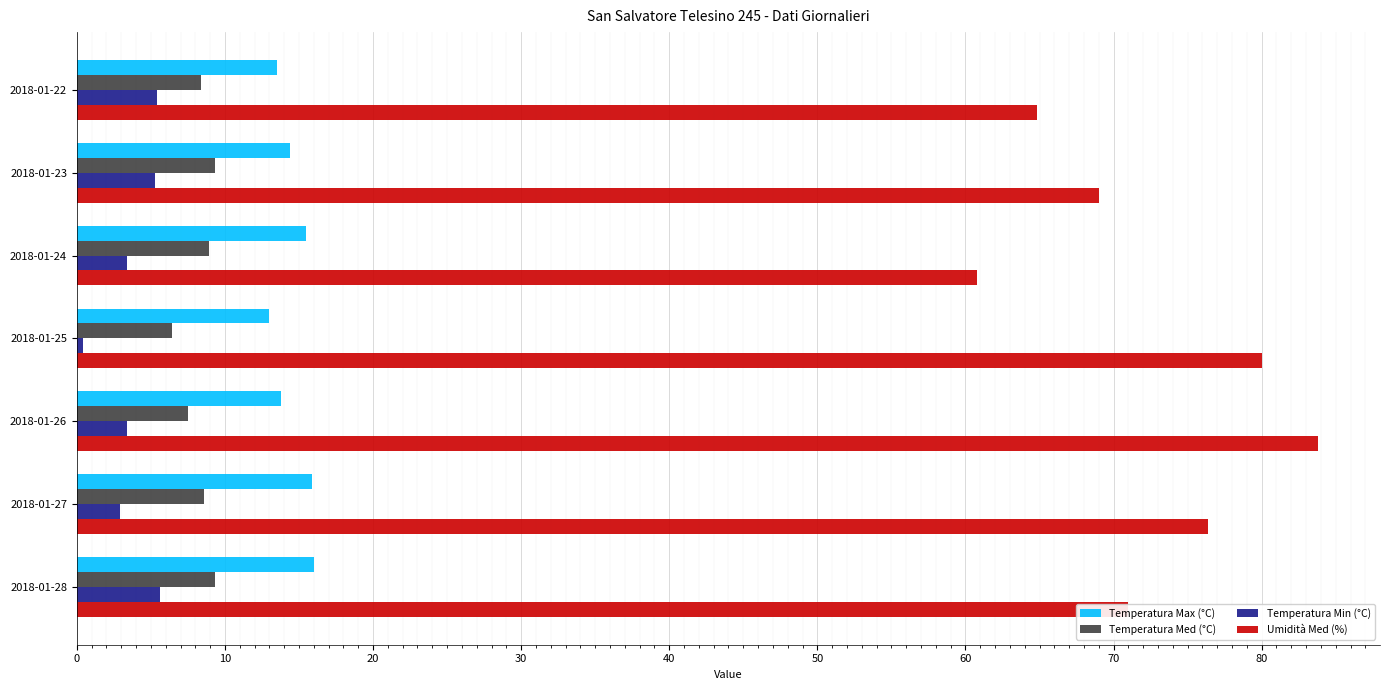

At which category does the chart reach its peak across all series?

2018-01-26